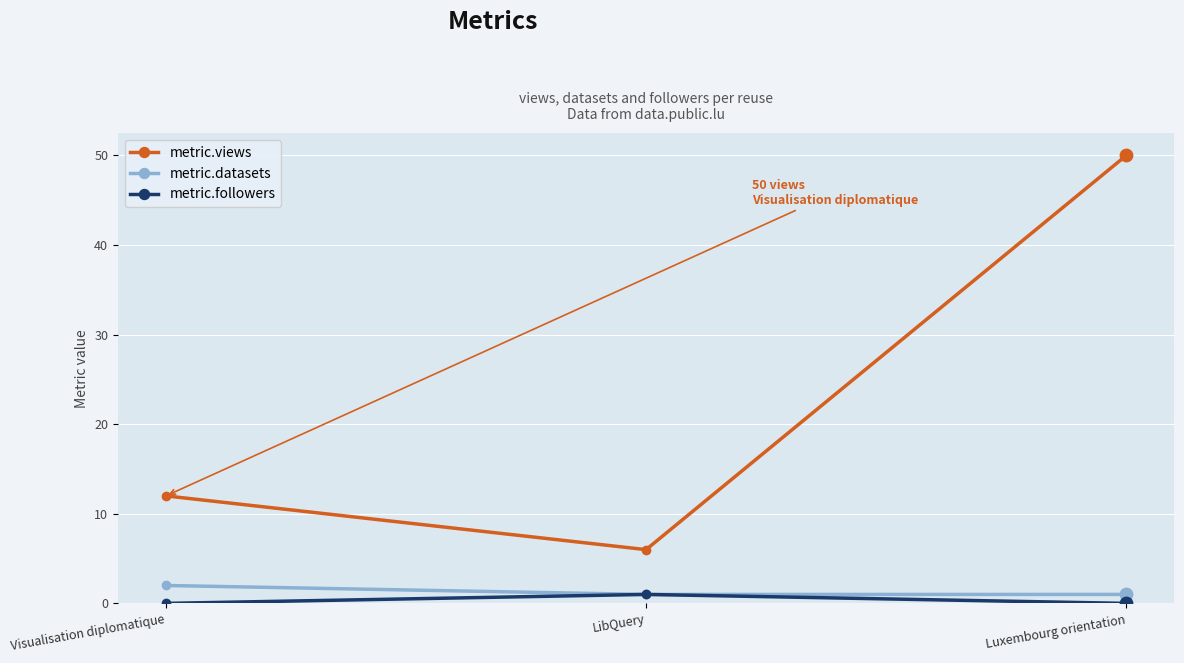

At how many categories does at least one series exceed 3?

3